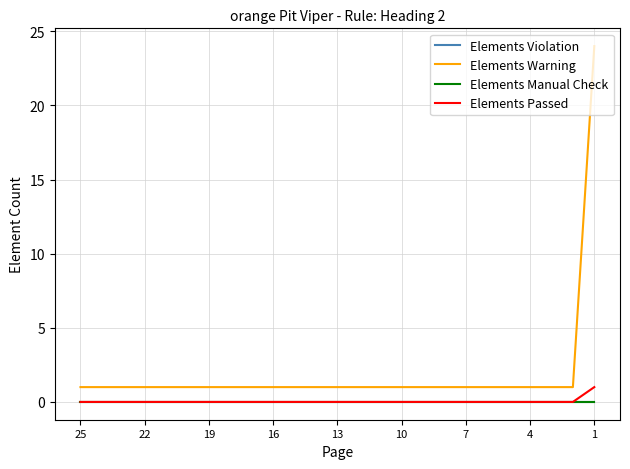

Does the chart display data point markers on the line(s)?

No